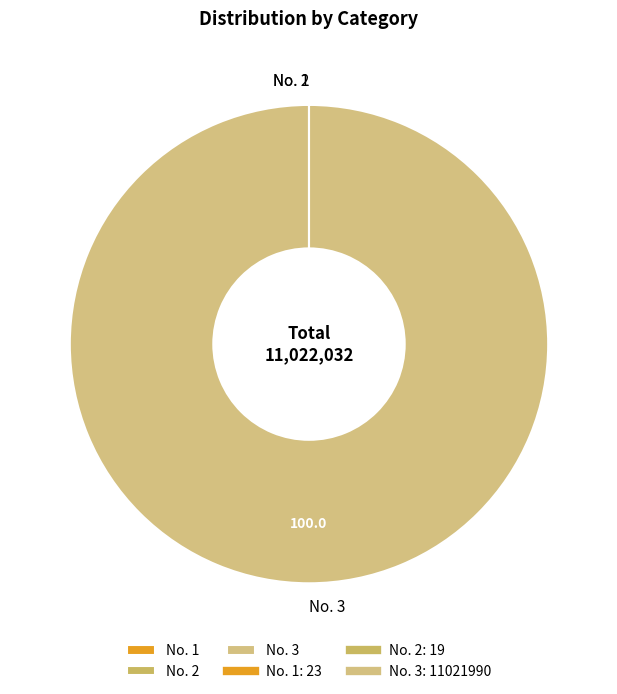

Which slice is the largest?

No. 3